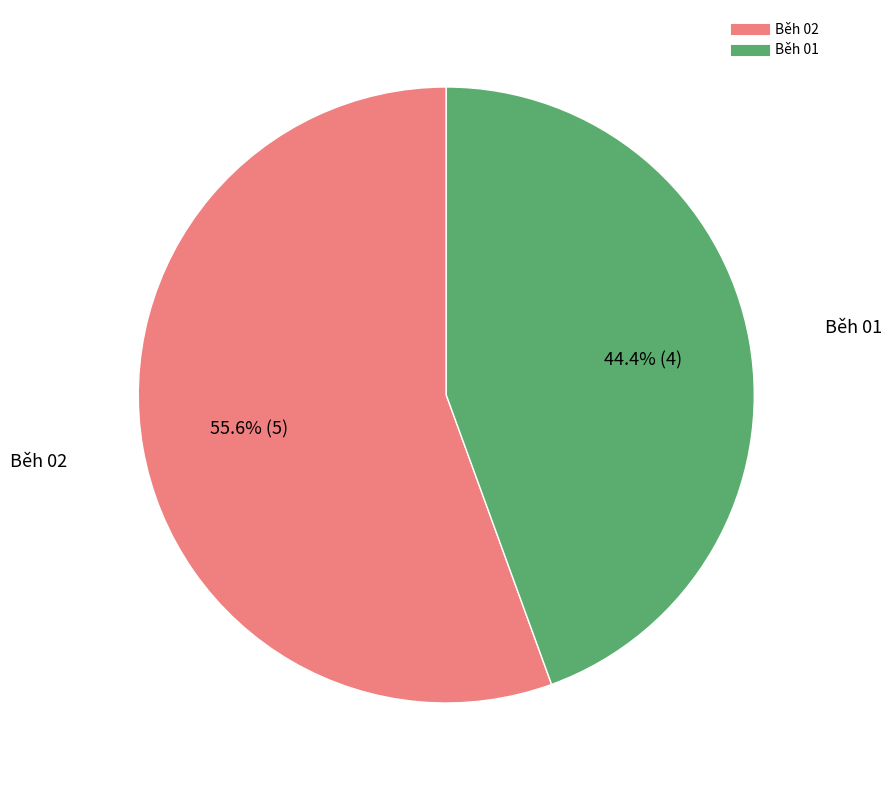

To the nearest percent, what is the difference between the largest and smallest slice percentages?

11%